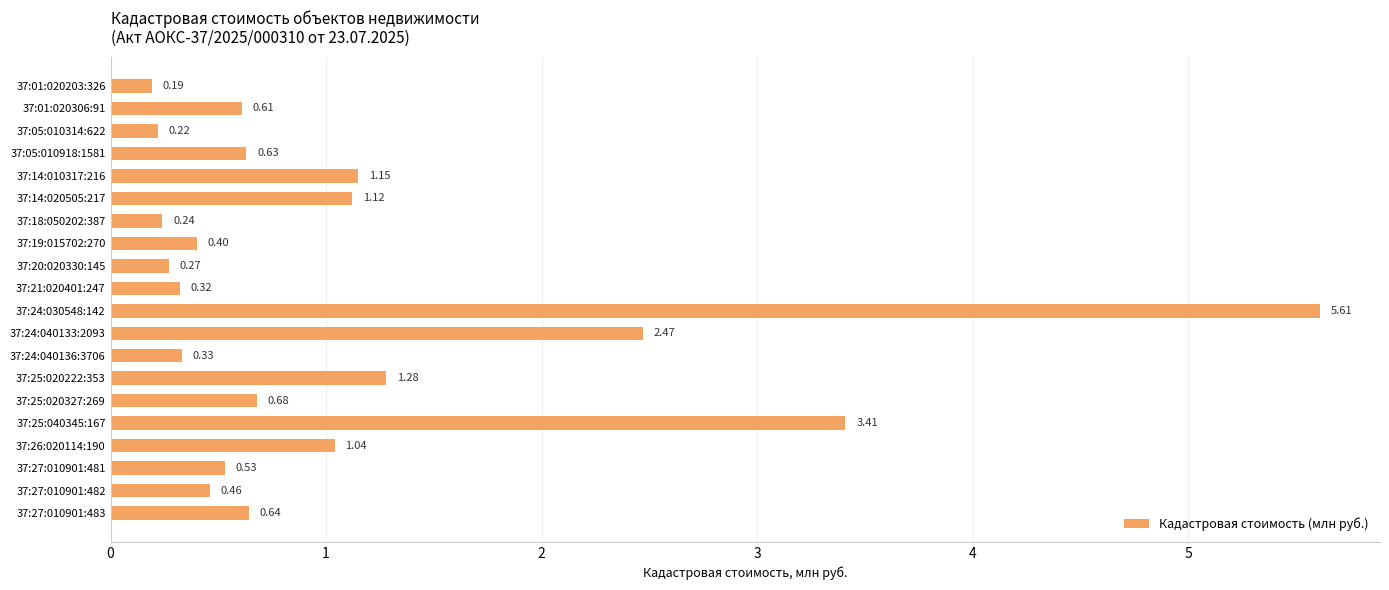

What is the change in value from 37:24:040136:3706 to 37:25:040345:167?

+3.1